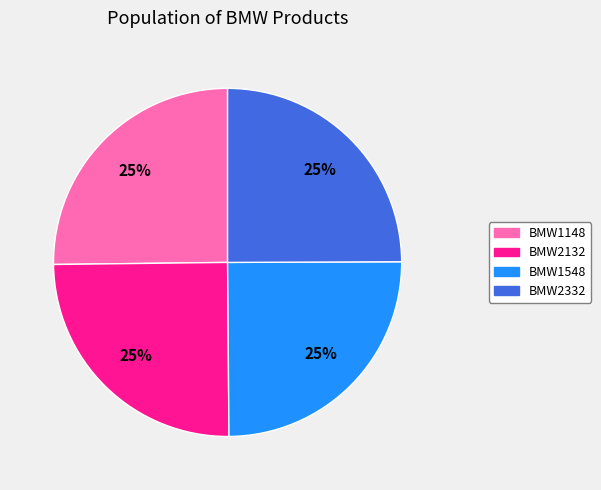

To the nearest percent, what percentage of the pie is BMW1148?

25%